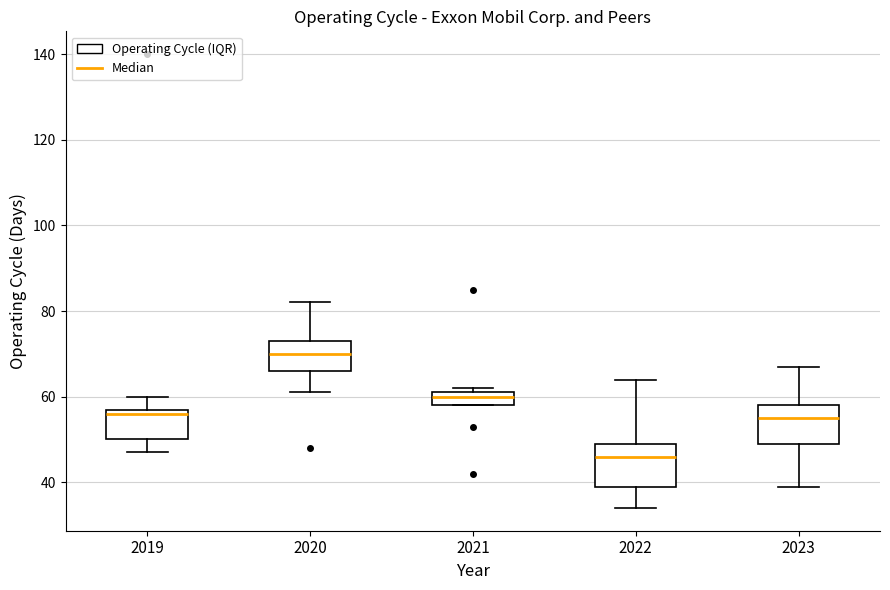

Which box's median line is the lowest?

2022